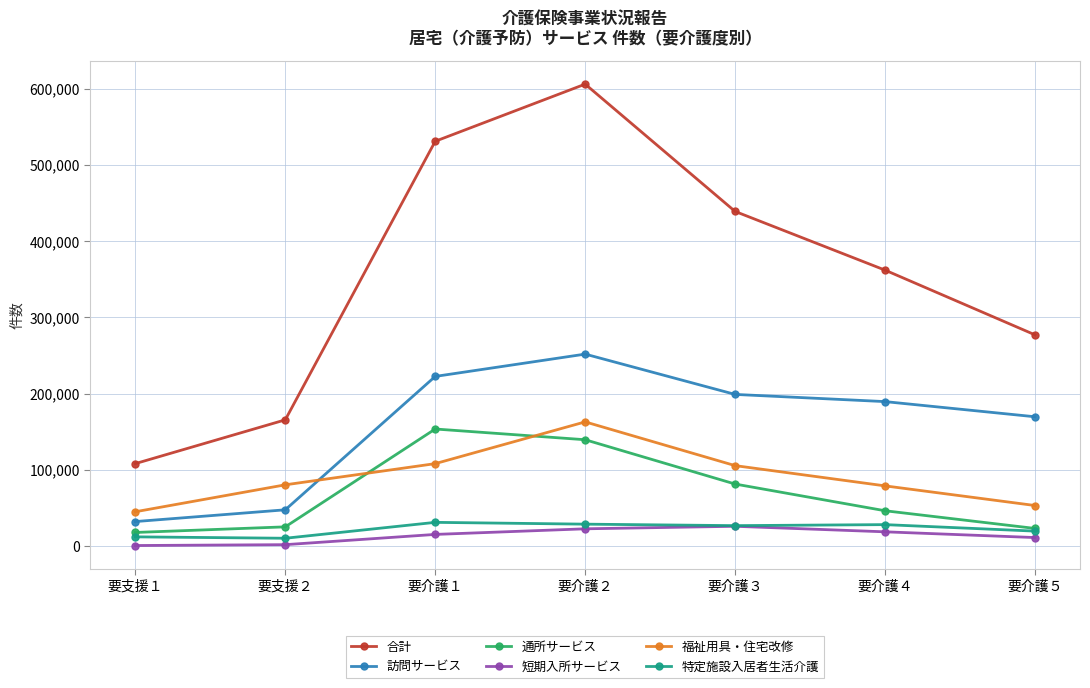

Where does the 特定施設入居者生活介護 series first go above 26883?

要介護１